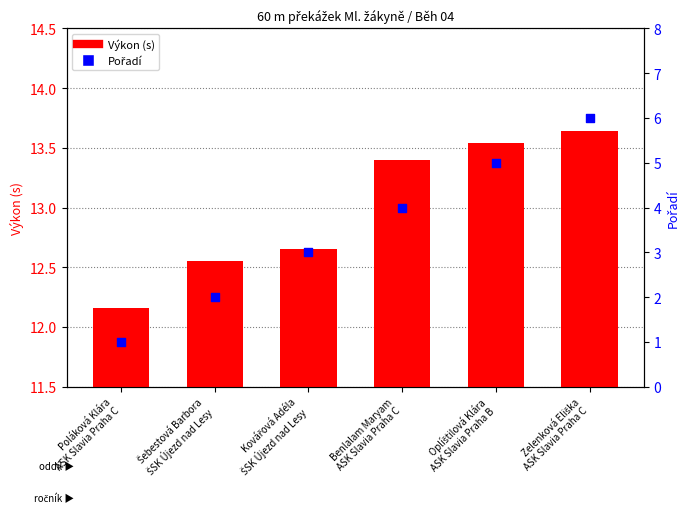

Which series contains the highest Y value?

Výkon (s)